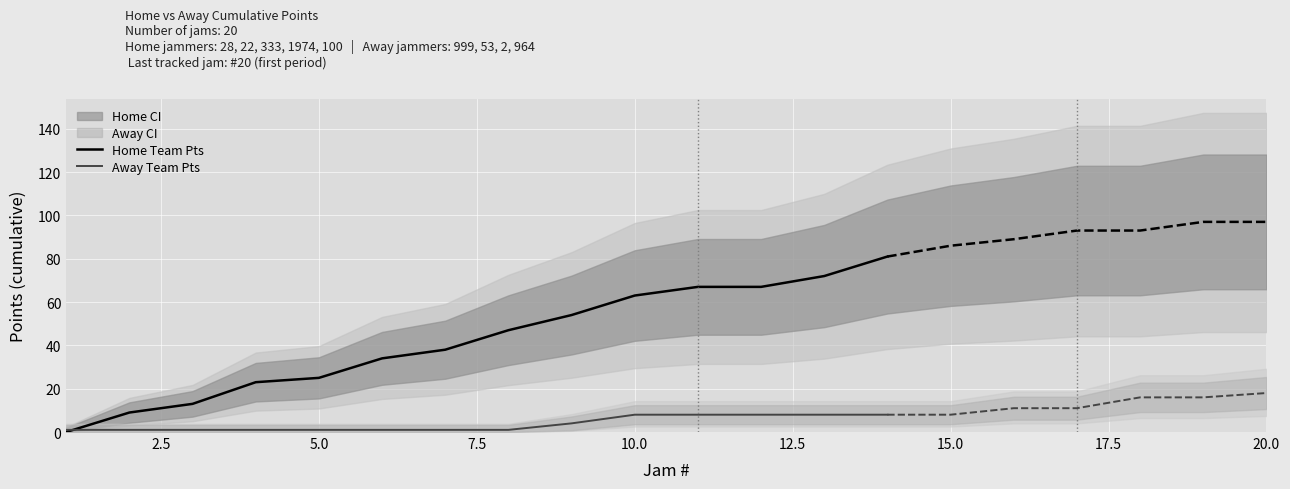

What is the maximum value for Home Team Pts?

81